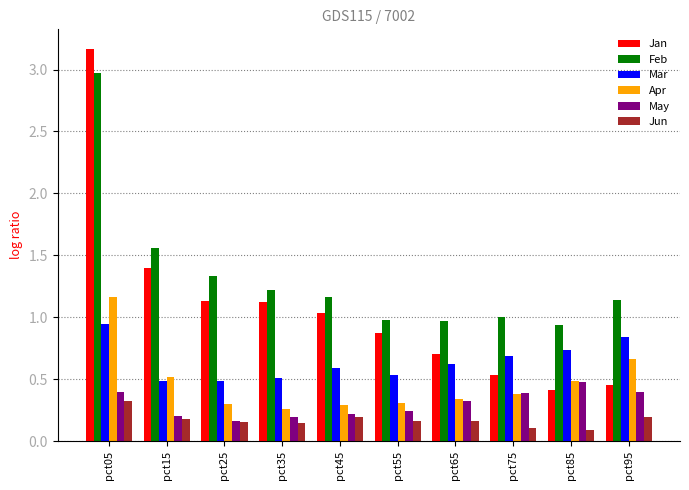

What is the sum of all Apr values?

4.7